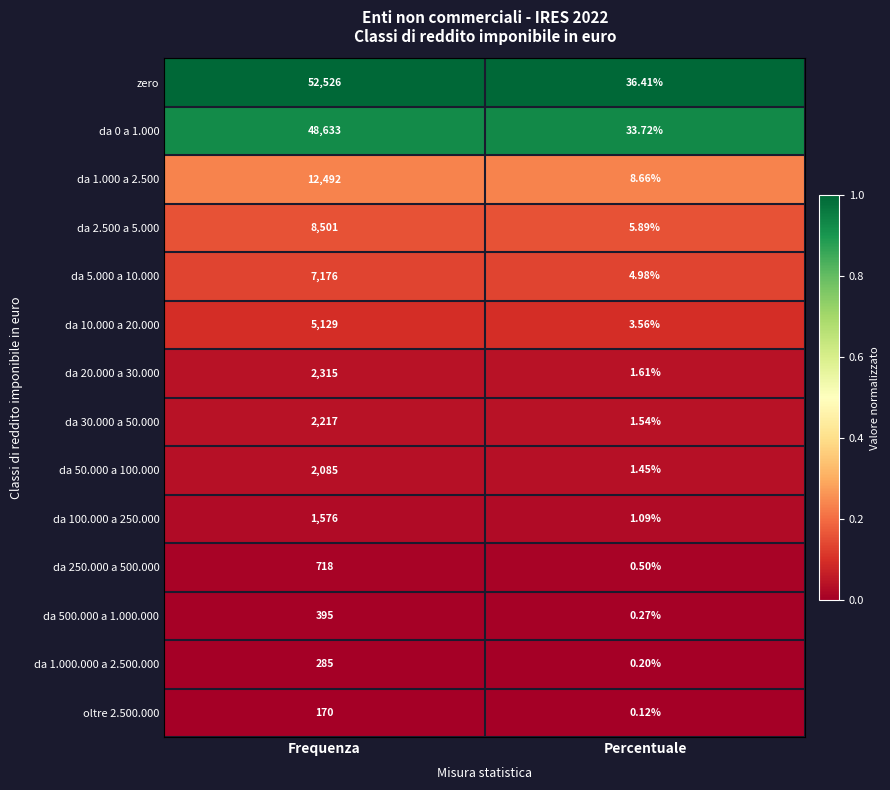

Where is da 10.000 a 20.000 nearest to the value 2566?

Percentuale